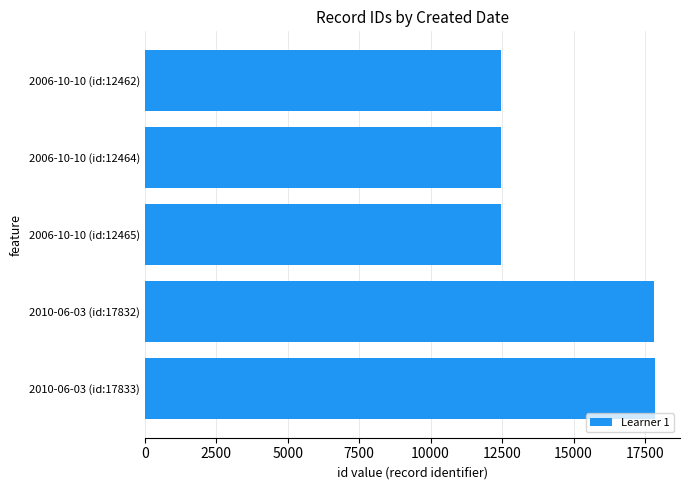

What is the sum of all values?

73056